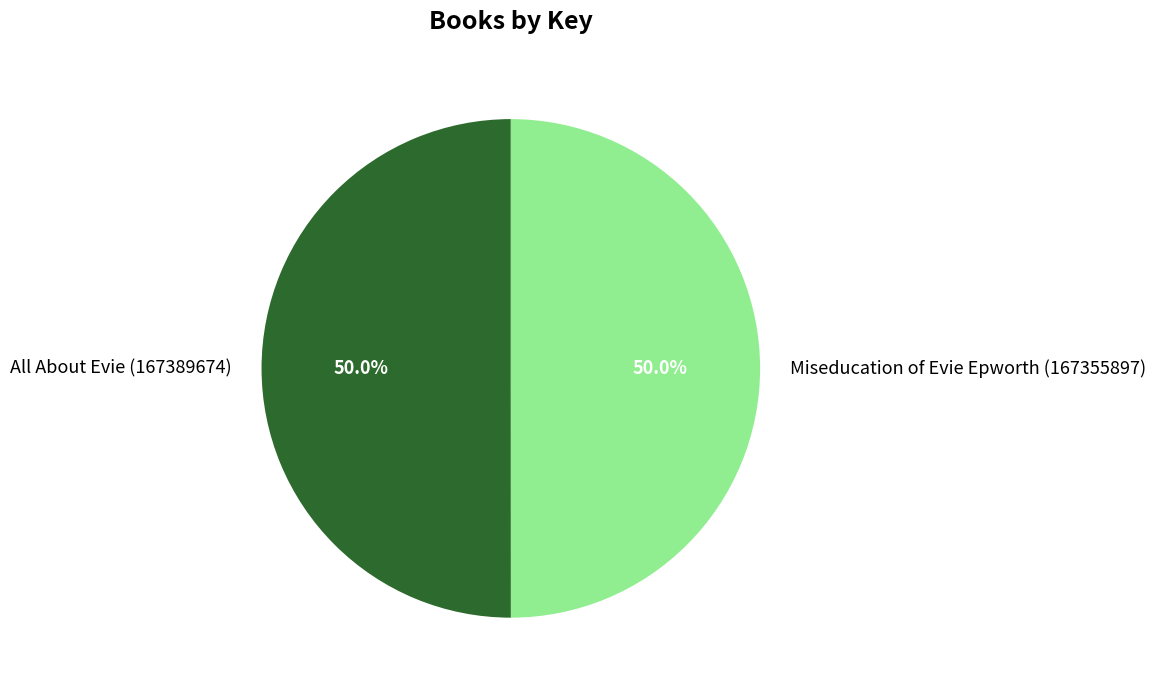

Approximately how many times larger is the value at All About Evie (167389674) compared to Miseducation of Evie Epworth (167355897)?

1.0